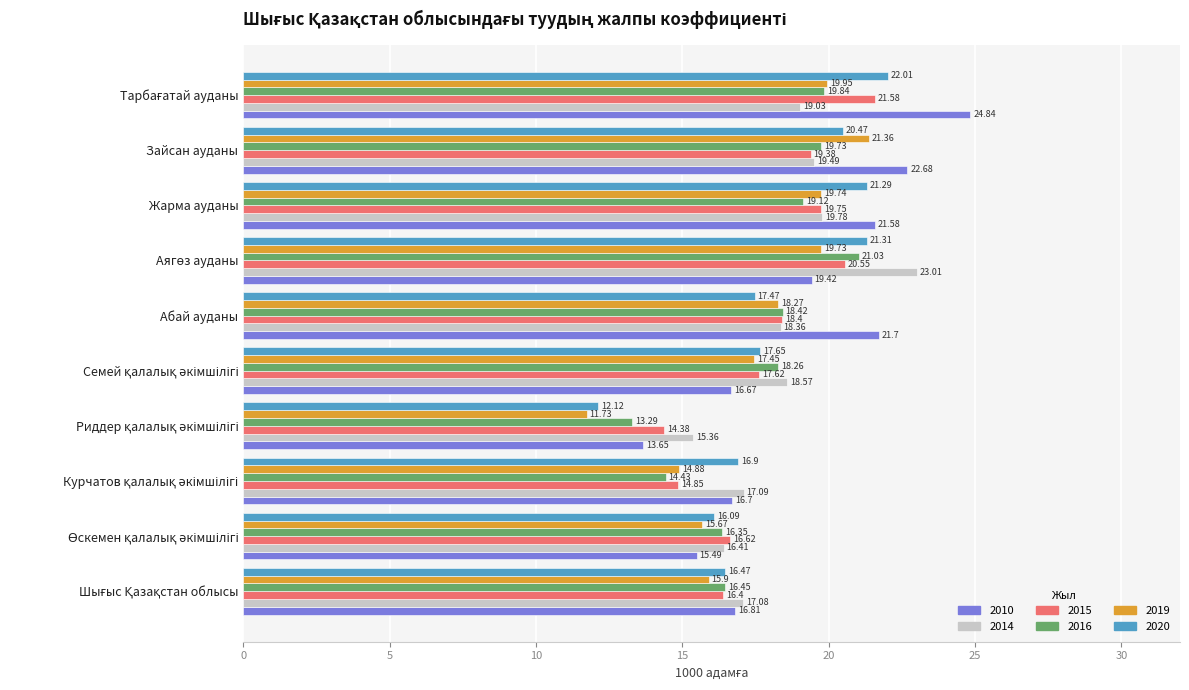

List the series in order of their overall mean, highest first.

2010, 2014, 2020, 2015, 2016, 2019